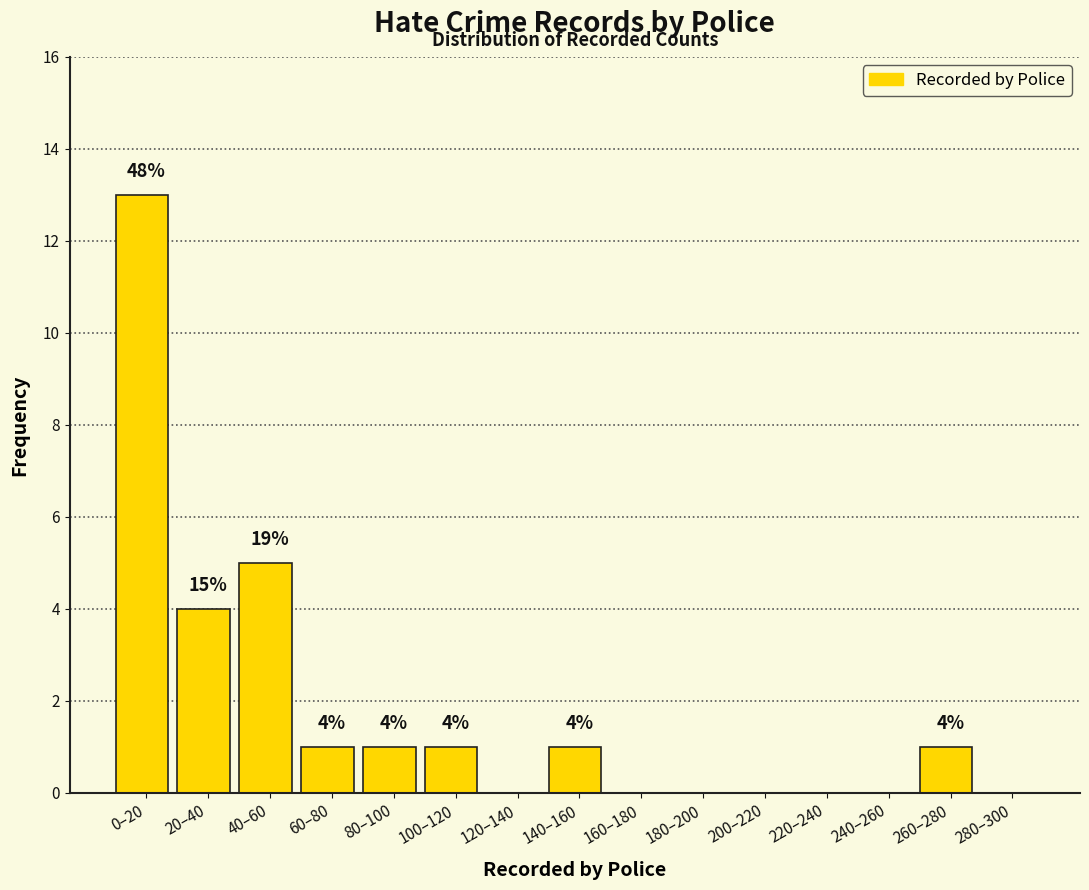

Reading left to right, transcribe all the data shown in this chart.

0–20=13	20–40=4	40–60=5	60–80=1	80–100=1	100–120=1	120–140=0	140–160=1	160–180=0	180–200=0	200–220=0	220–240=0	240–260=0	260–280=1	280–300=0